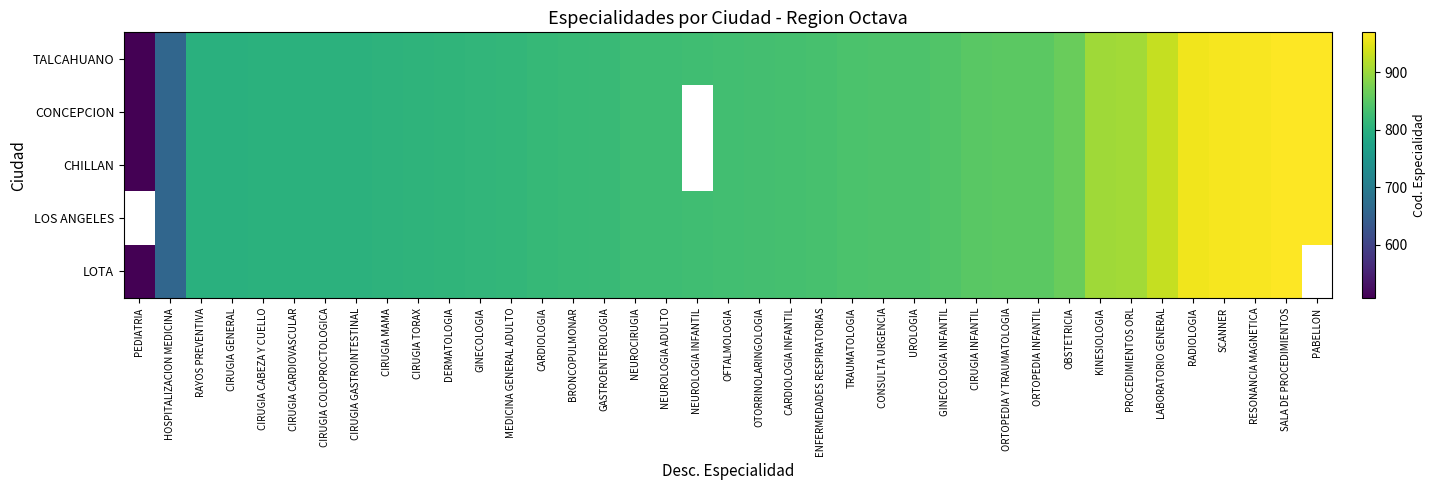

What is the total value across all series at RAYOS PREVENTIVA?

4000.0